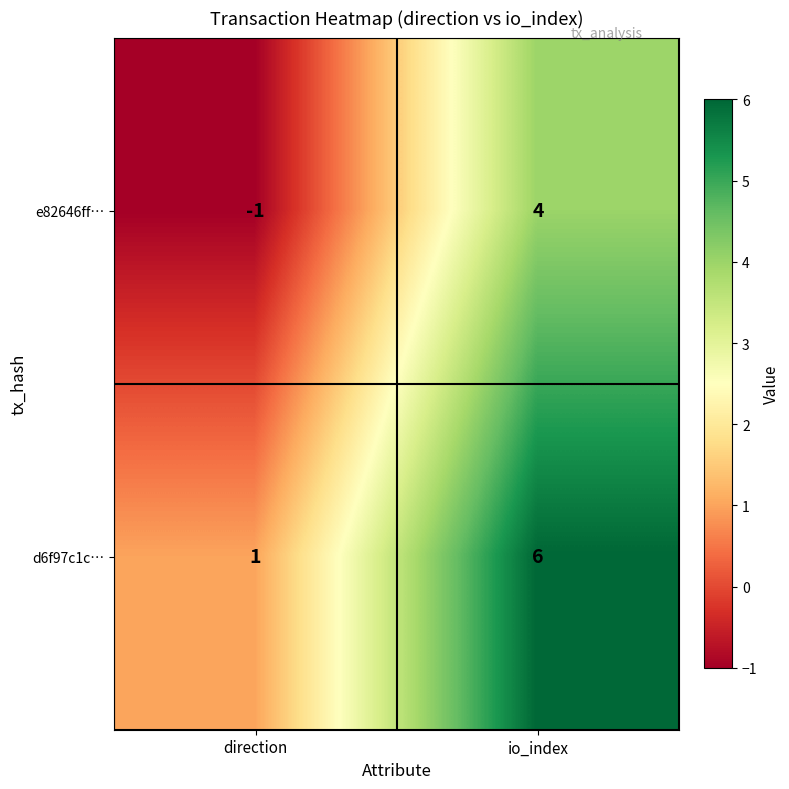

What is the difference between the e82646ff… values at io_index and direction?

5